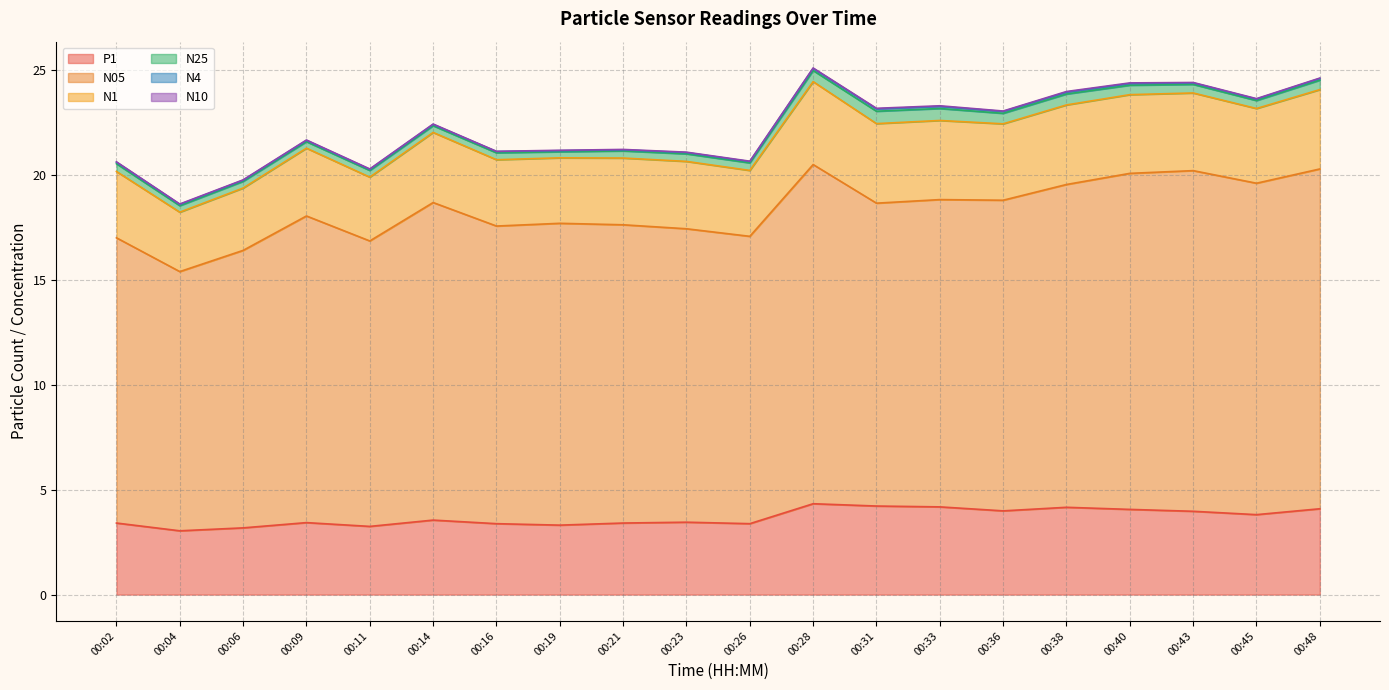

The N10 series shows 21.7 at 00:09. True or false?

True